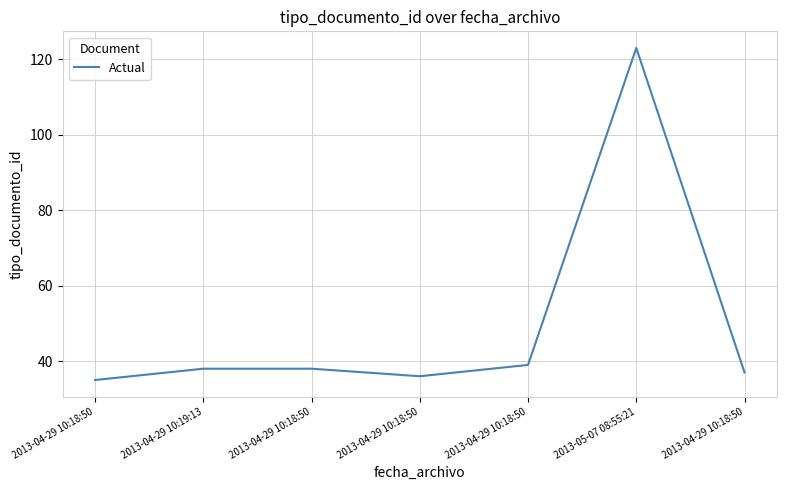

How many points are lower than both their immediate neighbors (excluding endpoints)?

1